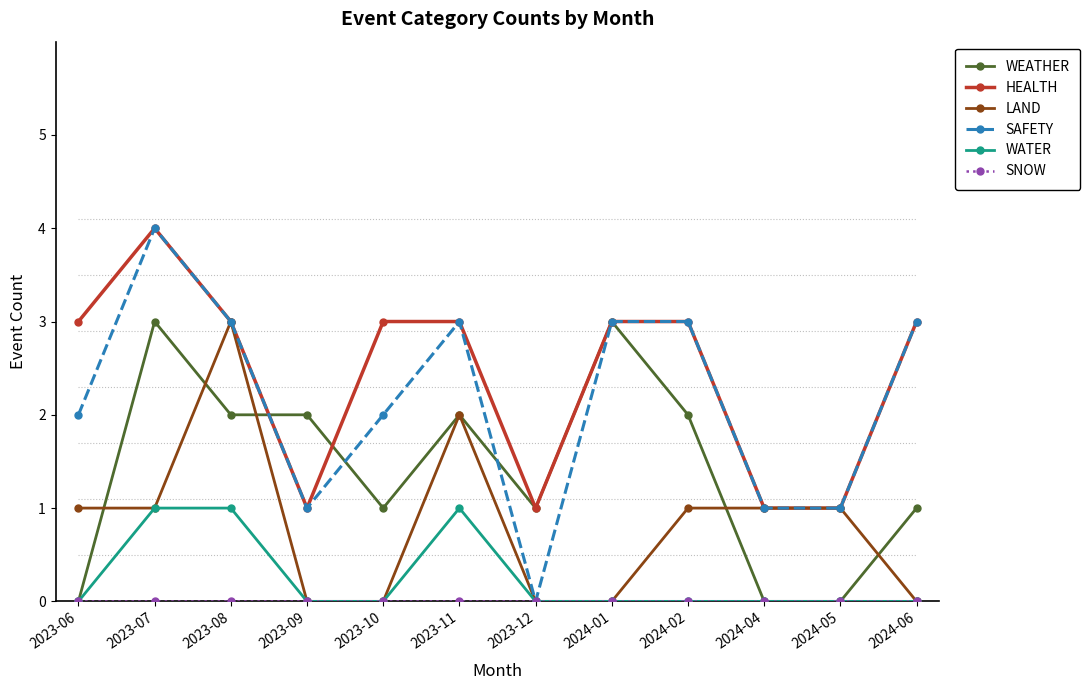

At which category does the chart reach its peak across all series?

2023-07